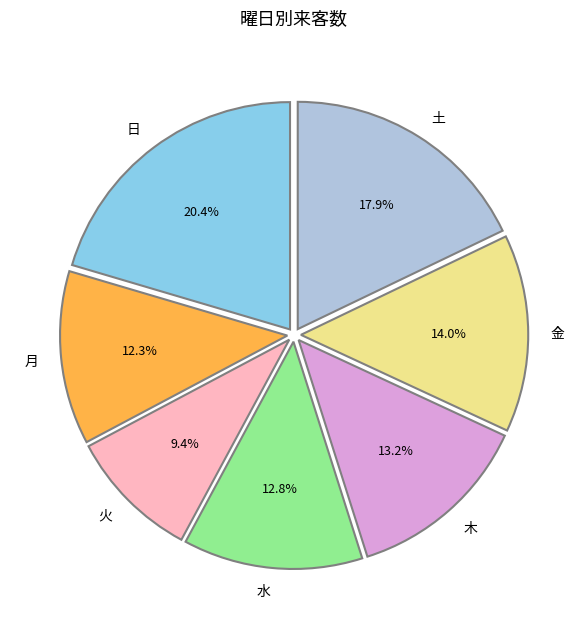

Which category has the smallest portion of the pie?

火